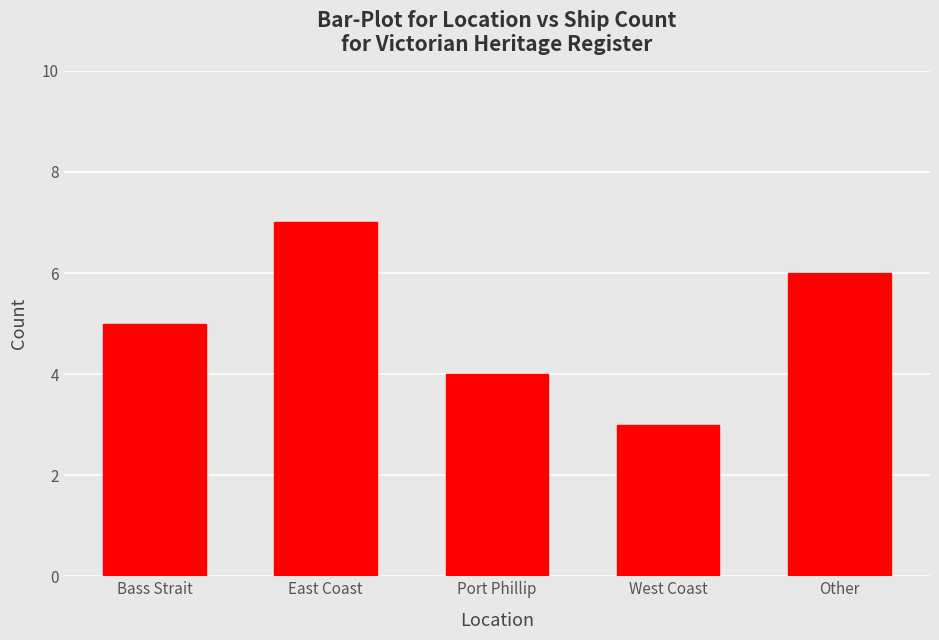

What position from the right is Port Phillip?

3